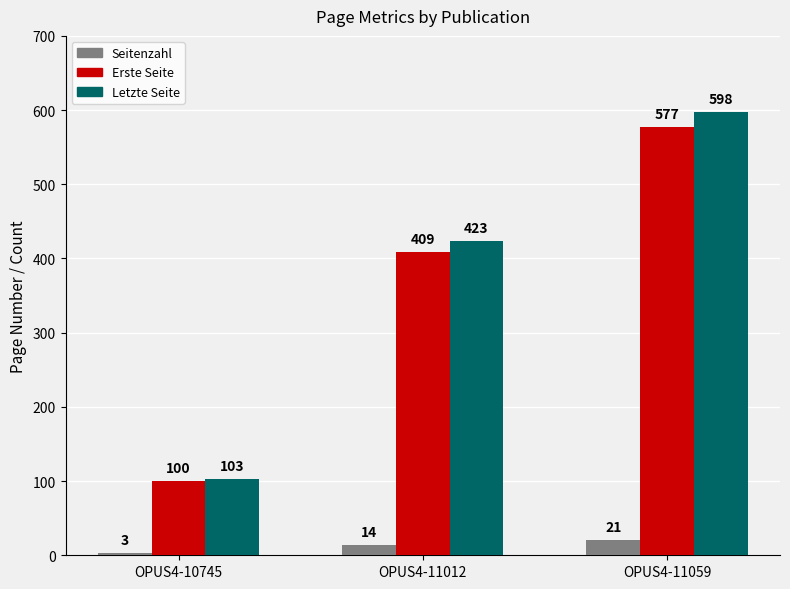

Reading left to right, extract all data points from this chart.

Seitenzahl: 3	14	21
Erste Seite: 100	409	577
Letzte Seite: 103	423	598